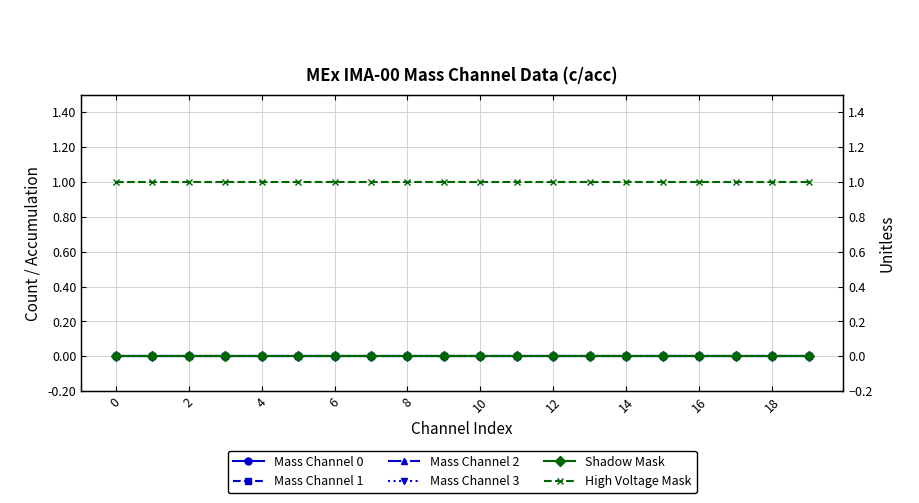

List the labels in order of Mass Channel 1 value, smallest first.

0, 2, 4, 6, 8, 10, 12, 14, 16, 18, 10, 11, 12, 13, 14, 15, 16, 17, 18, 19